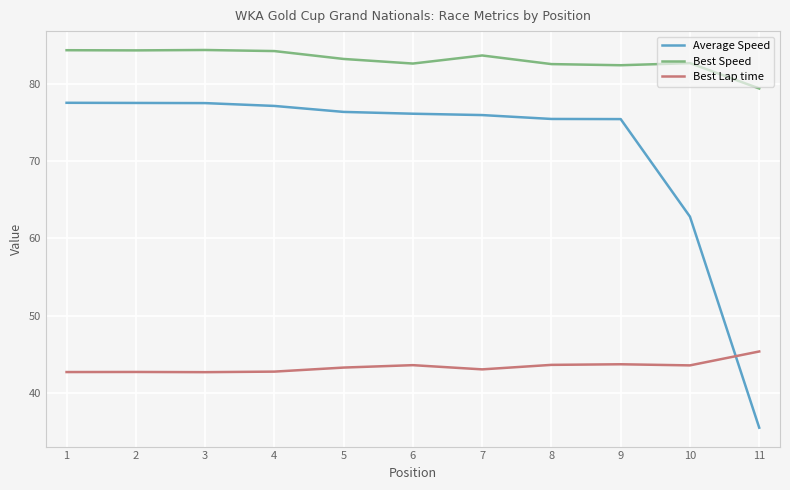

What is the sum of the Average Speed values at 6 and 5?

152.5